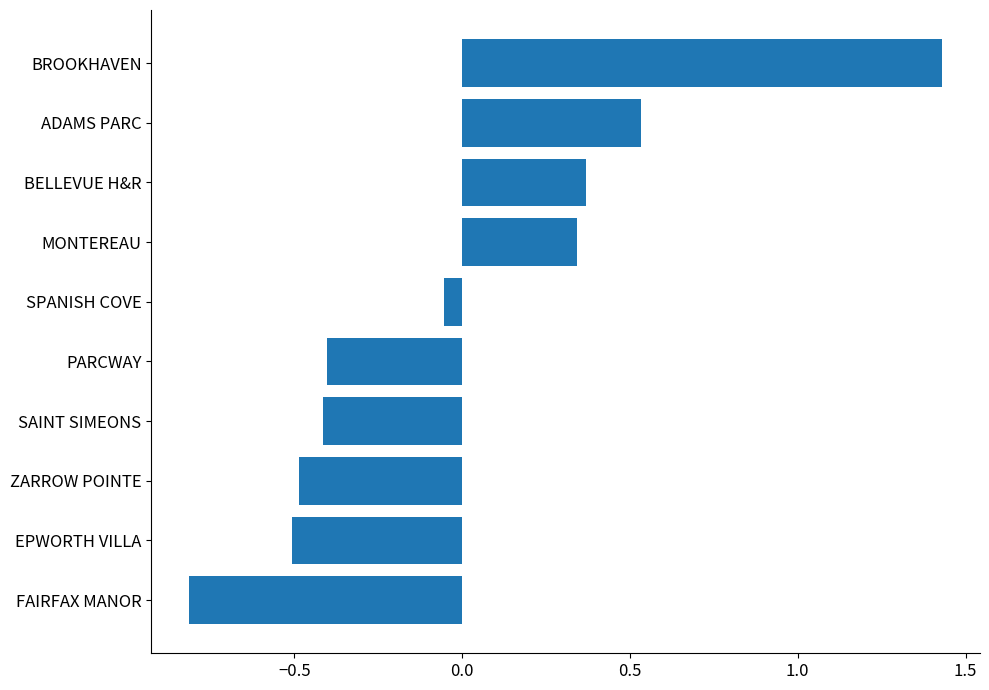

What is the change in value from ZARROW POINTE to BELLEVUE H&R?

+0.9